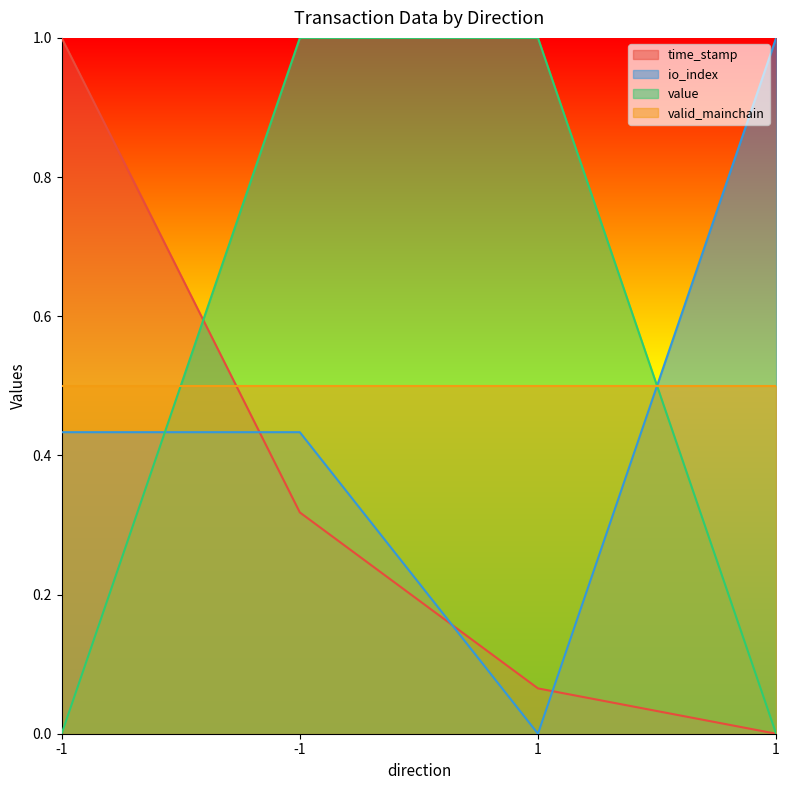

Is the value of value at -1 greater than the value of time_stamp at 1?

No